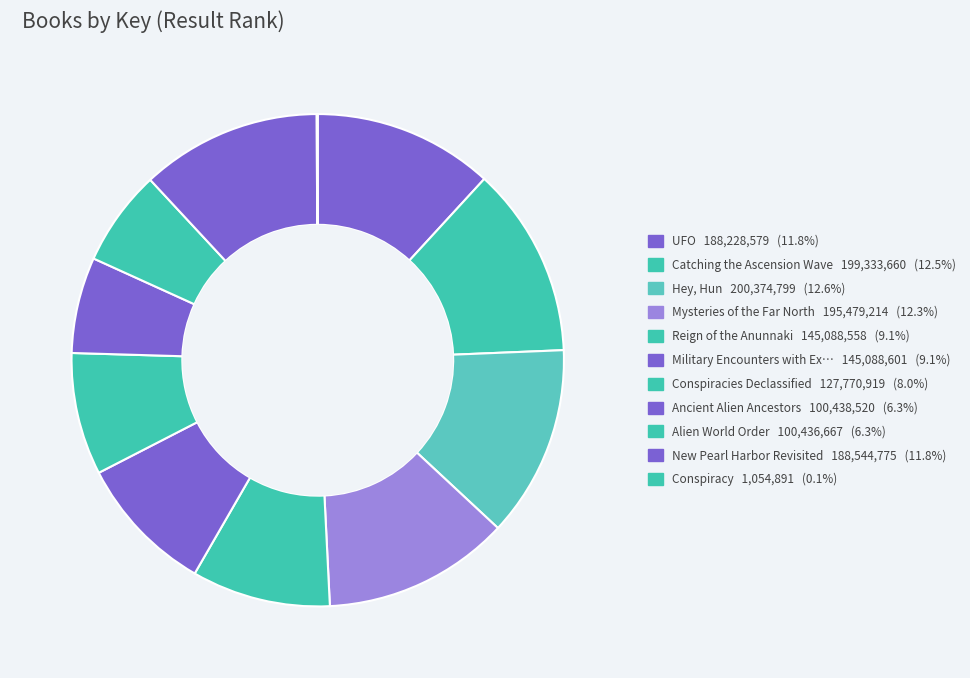

Which category has the biggest portion of the pie?

Hey, Hun